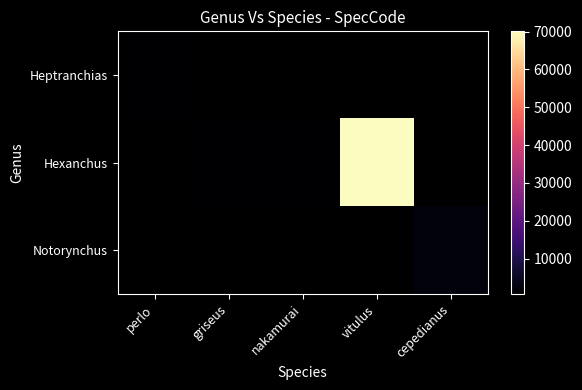

How many data points in Hexanchus are above 638?

1